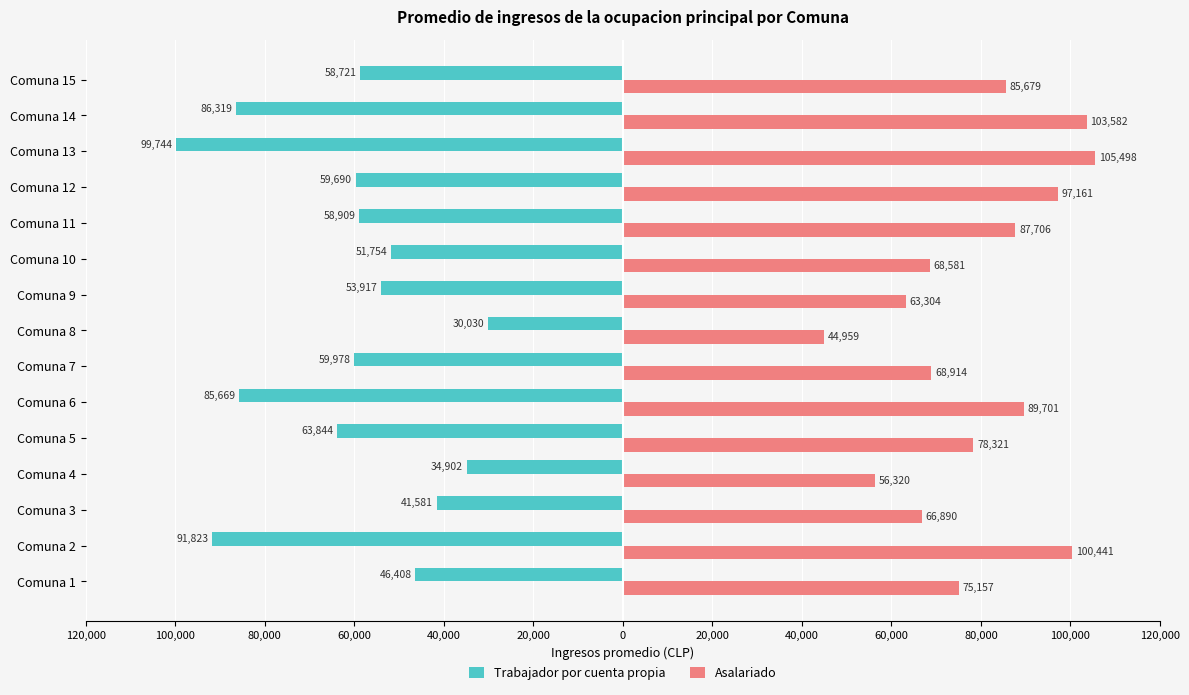

What are all the series names shown in the legend?

Trabajador por cuenta propia, Asalariado